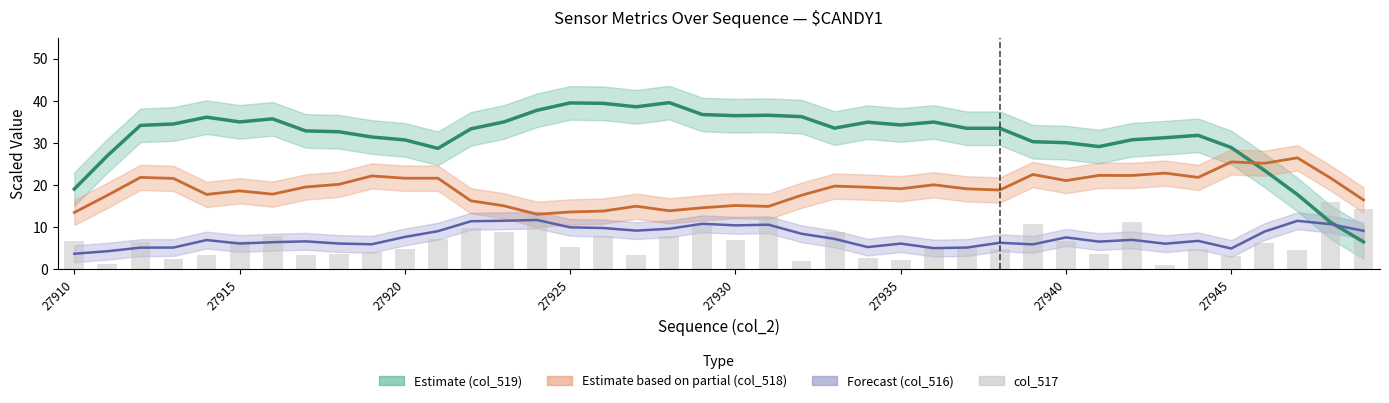

The value of col_517 bars at 27945 is 3.3. True or false?

True